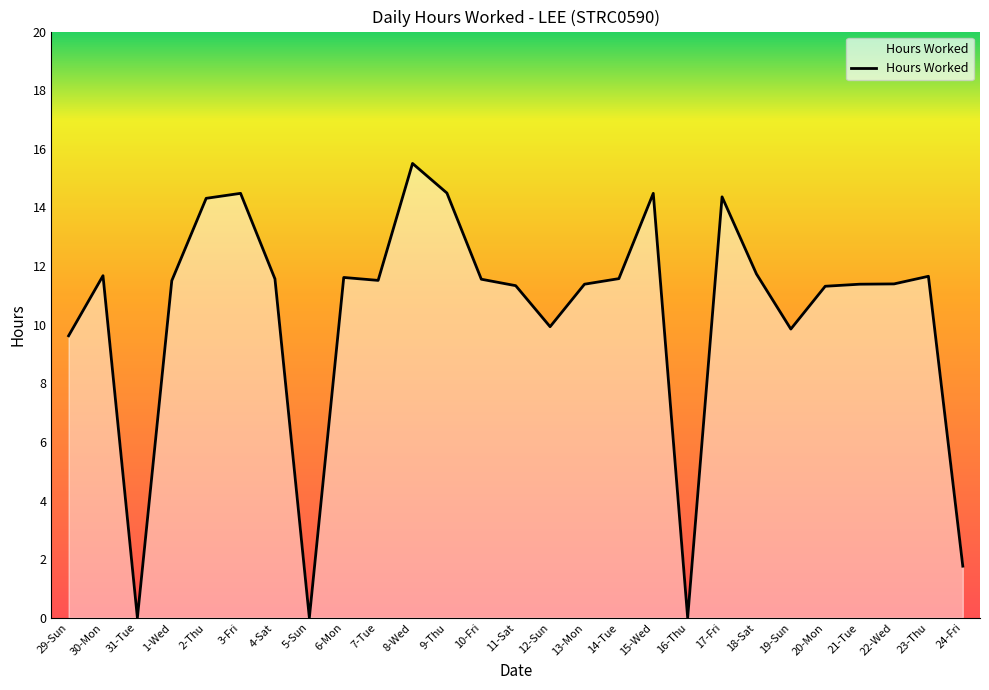

What is the change in value from 29-Sun to 9-Thu?

+4.9